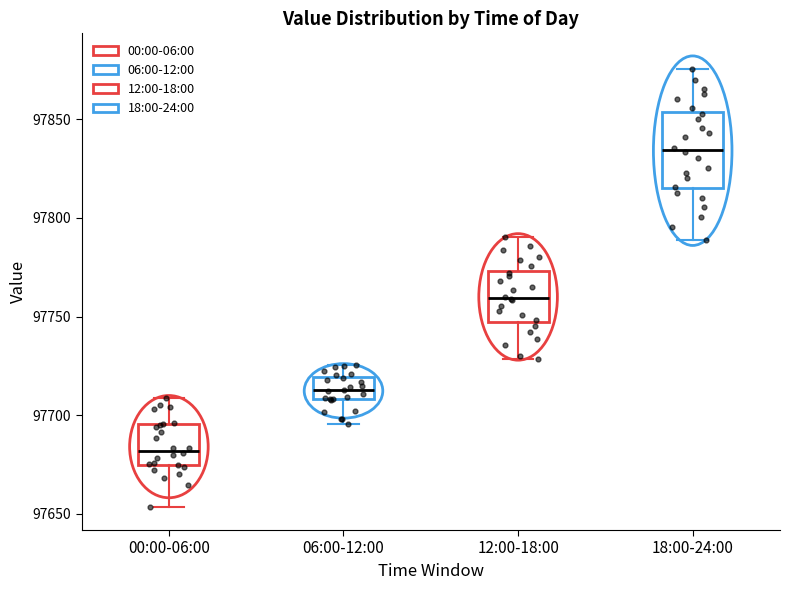

Reading left to right, transcribe this box plot: for each box, give where its median line is, the range the box spans, and where its two whiskers end, as read against the y-axis. The values are not printed on the chart, so give them approximately, as read against the axis.

00:00-06:00: median 97680, box 97675 to 97695, whiskers 97655 to 97710
06:00-12:00: median 97715, box 97710 to 97720, whiskers 97695 to 97725
12:00-18:00: median 97760, box 97745 to 97775, whiskers 97730 to 97790
18:00-24:00: median 97835, box 97815 to 97855, whiskers 97790 to 97875